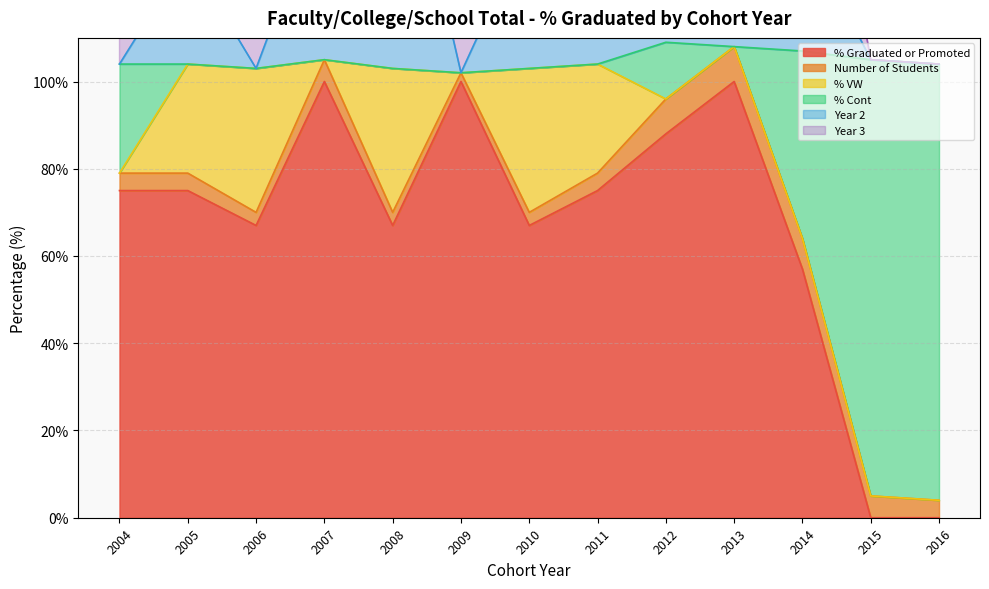

Which series changed the most between 2007 and 2014?

% Graduated or Promoted